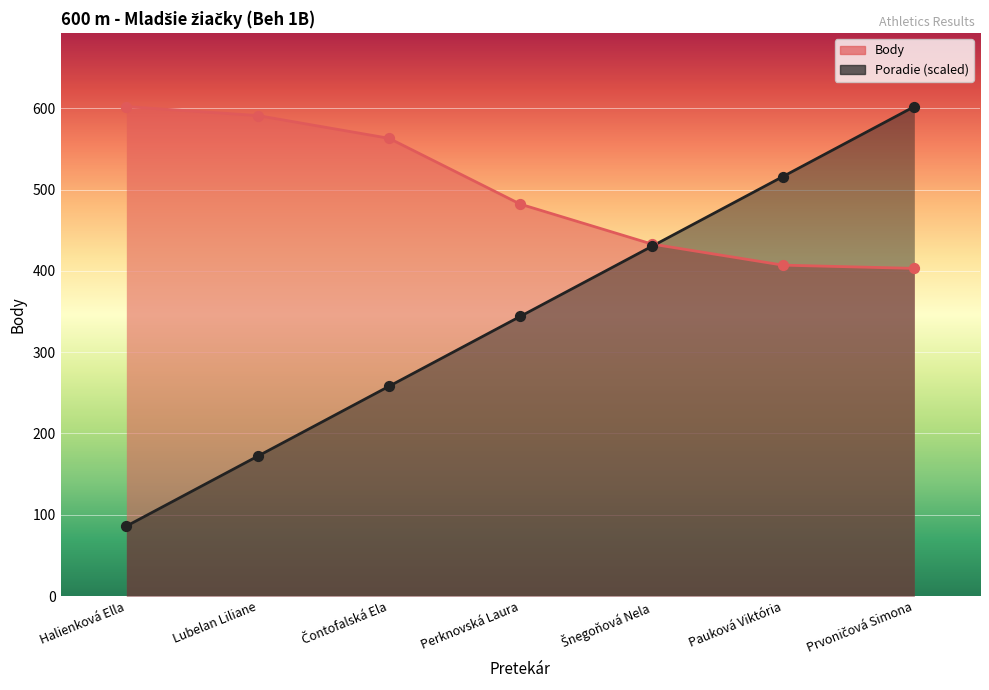

Which series contains the lowest Y value?

Poradie